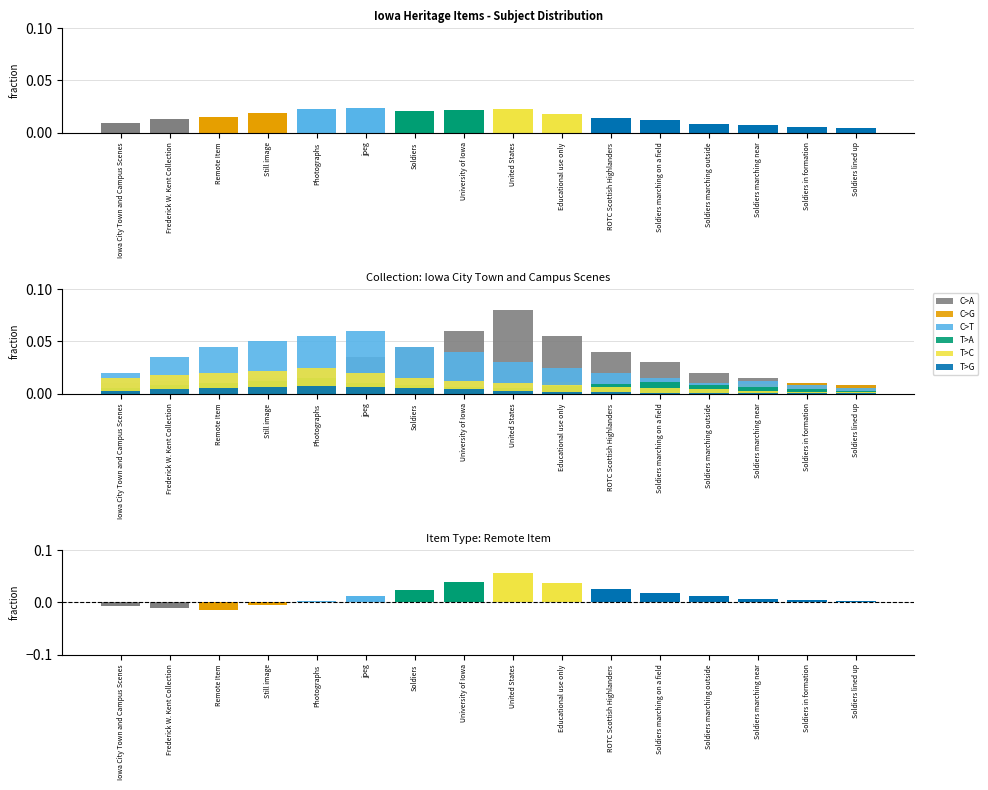

What are all the series names shown in the legend?

C>A, C>G, C>T, T>A, T>C, T>G